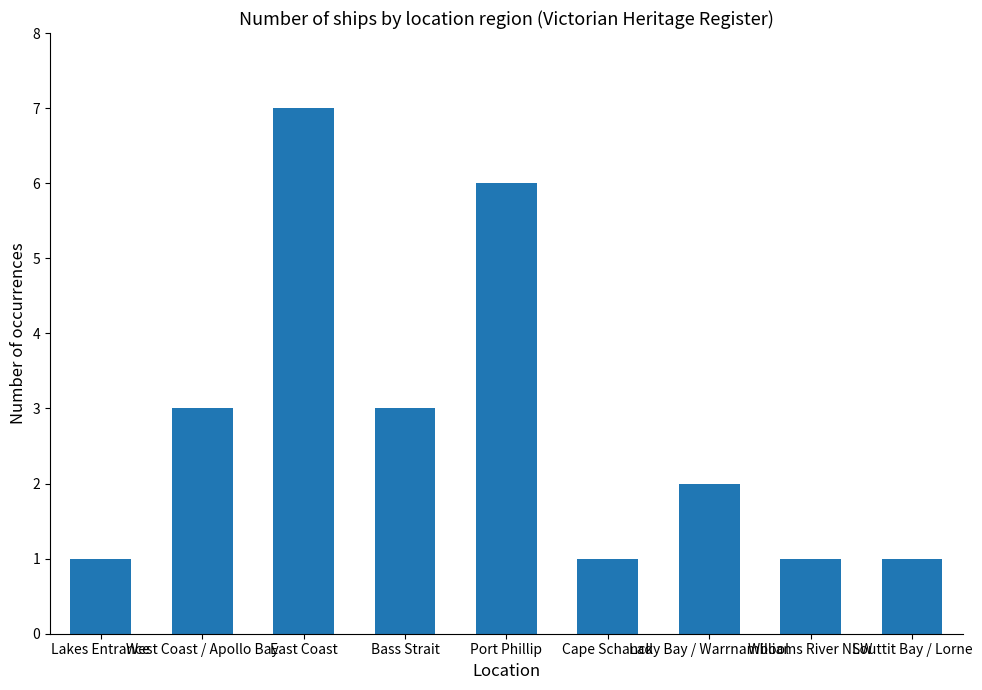

Reading right to left, what are all the values shown in this chart?

1	1	2	1	6	3	7	3	1